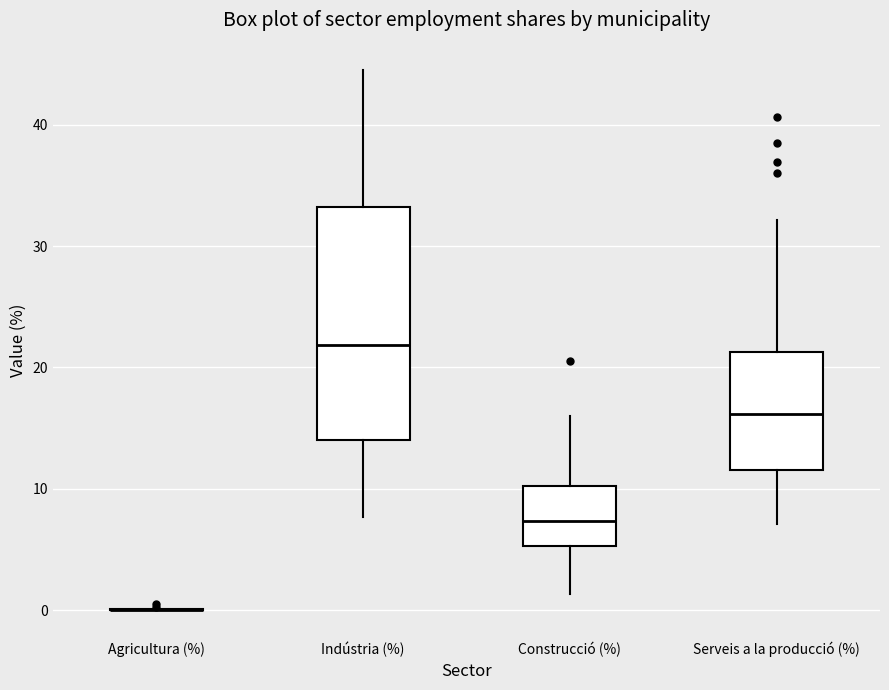

Reading left to right, transcribe this box plot: for each box, give where its median line is, the range the box spans, and where its two whiskers end, as read against the y-axis. The values are not printed on the chart, so give them approximately, as read against the axis.

Agricultura (%): box collapsed to a line at 0, whiskers 0 to 0
Indústria (%): median 22, box 14 to 33, whiskers 8 to 45
Construcció (%): median 7, box 5 to 10, whiskers 1 to 16
Serveis a la producció (%): median 16, box 12 to 21, whiskers 7 to 32